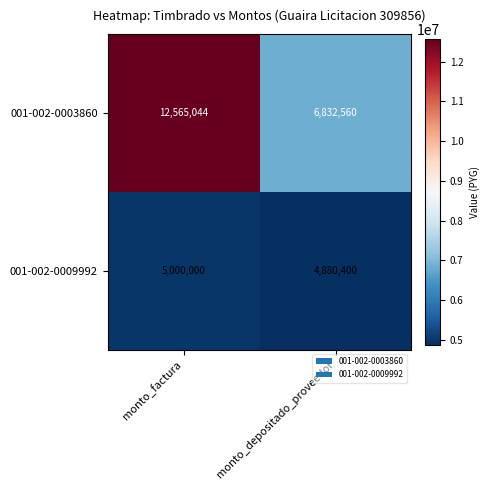

What is the minimum value for 001-002-0009992?

4880400